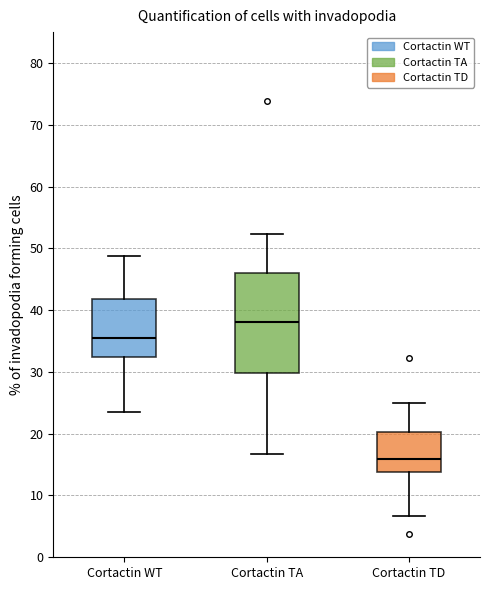

Reading left to right, read every box against the y-axis: the position of its median line, the range the box covers, and the ends of its whiskers. The values are not printed on the chart, so give them approximately, as read against the axis.

Cortactin WT: median 35, box 32 to 42, whiskers 24 to 49
Cortactin TA: median 38, box 30 to 46, whiskers 17 to 52
Cortactin TD: median 16, box 14 to 20, whiskers 7 to 25